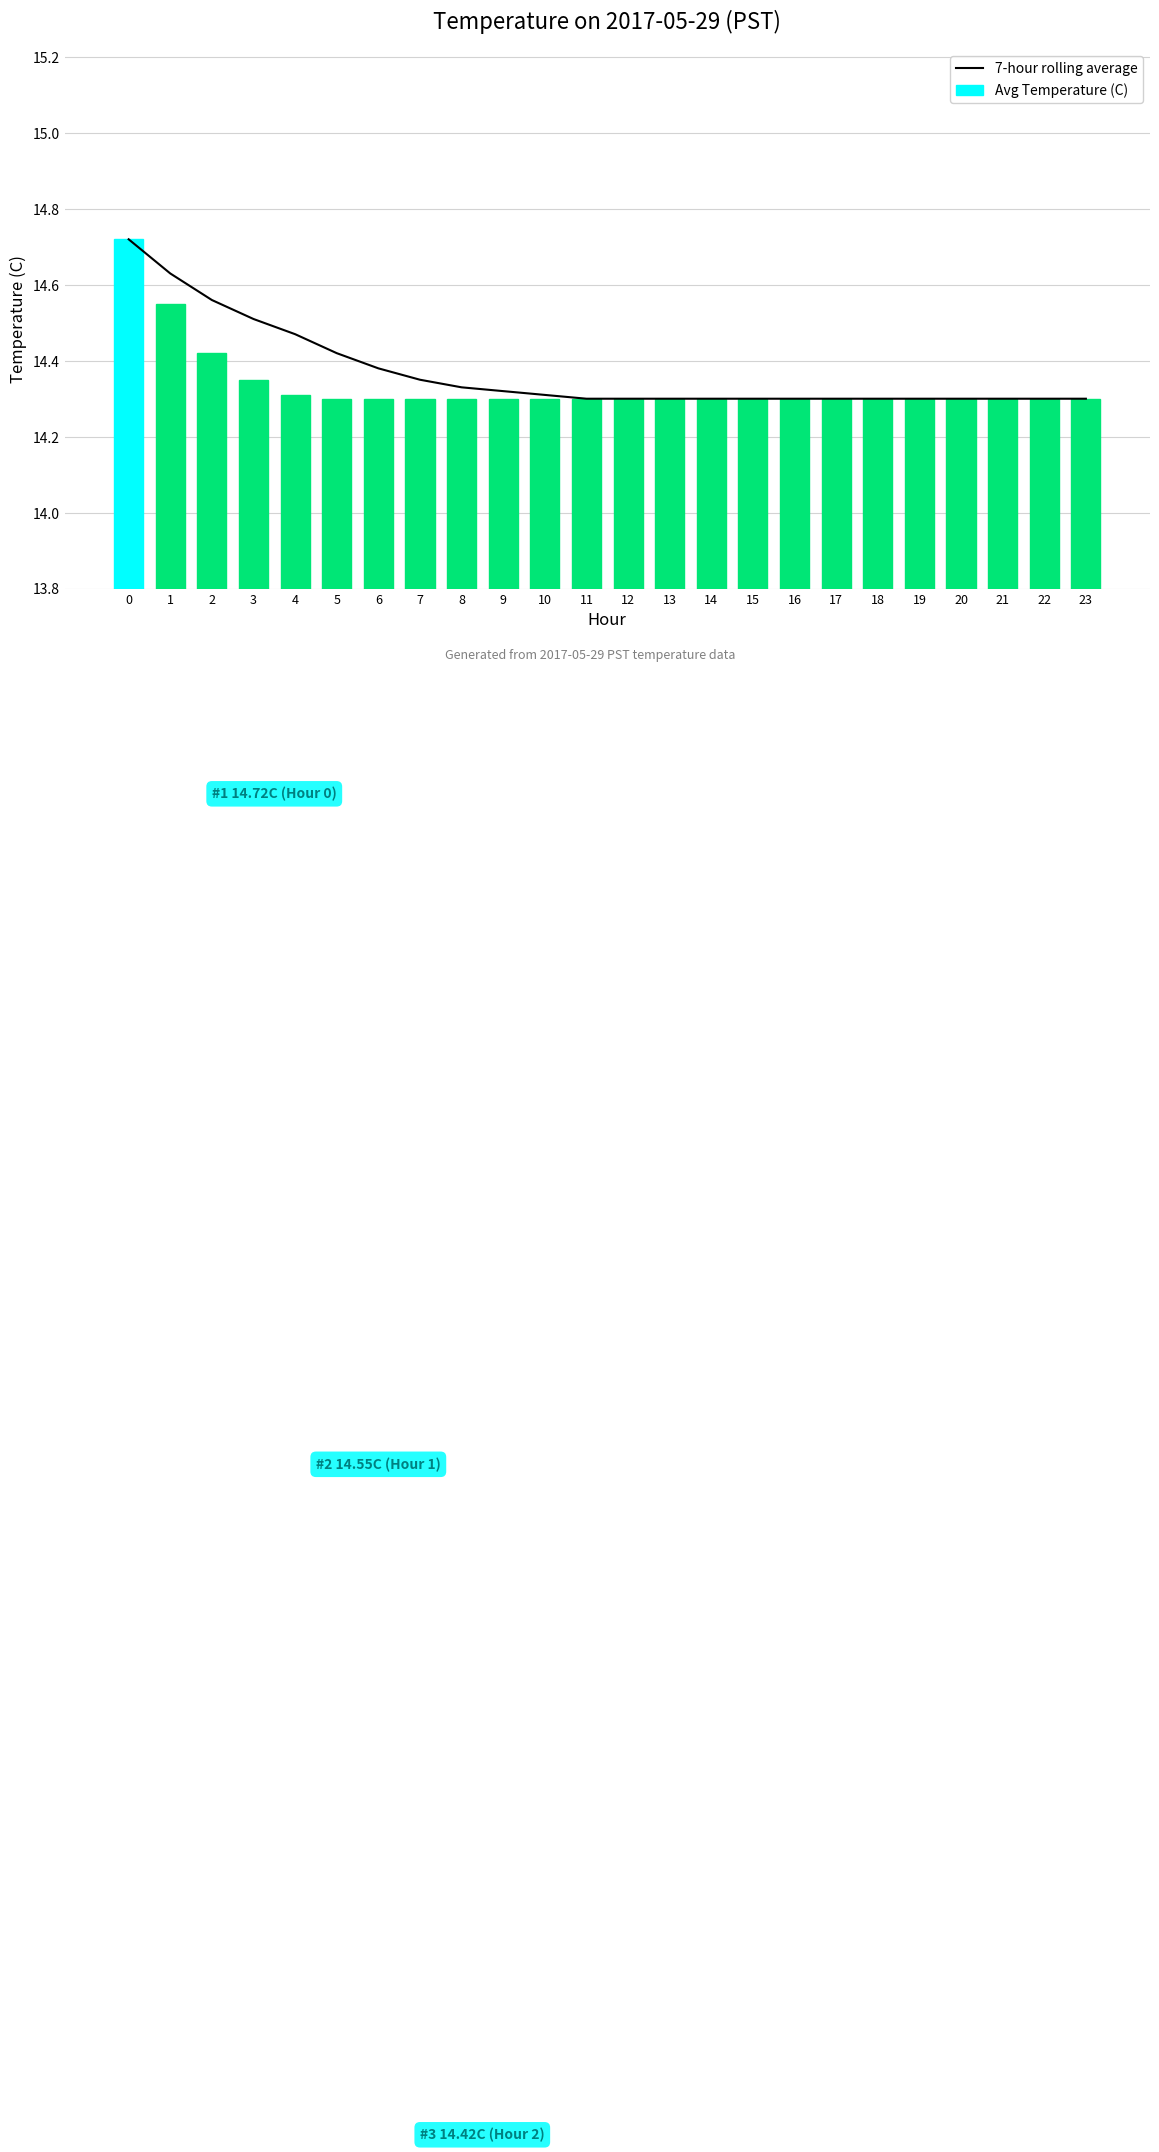

Reading right to left, extract all data points from this chart.

7-hour rolling average: 23=14.3	22=14.3	21=14.3	20=14.3	19=14.3	18=14.3	17=14.3	16=14.3	15=14.3	14=14.3	13=14.3	12=14.3	11=14.3	10=14.3	9=14.3	8=14.3	7=14.3	6=14.4	5=14.4	4=14.5	3=14.5	2=14.6	1=14.6	0=14.7
Avg Temperature (C): 23=14.3	22=14.3	21=14.3	20=14.3	19=14.3	18=14.3	17=14.3	16=14.3	15=14.3	14=14.3	13=14.3	12=14.3	11=14.3	10=14.3	9=14.3	8=14.3	7=14.3	6=14.3	5=14.3	4=14.3	3=14.3	2=14.4	1=14.6	0=14.7